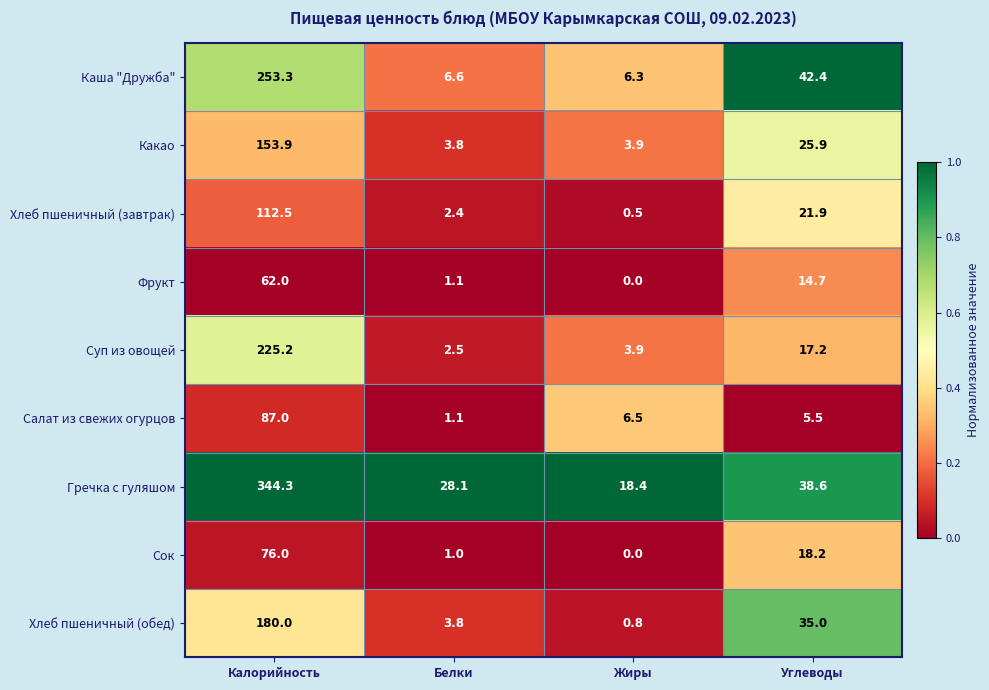

What is the difference between the Каша "Дружба" values at Жиры and Углеводы?

36.1